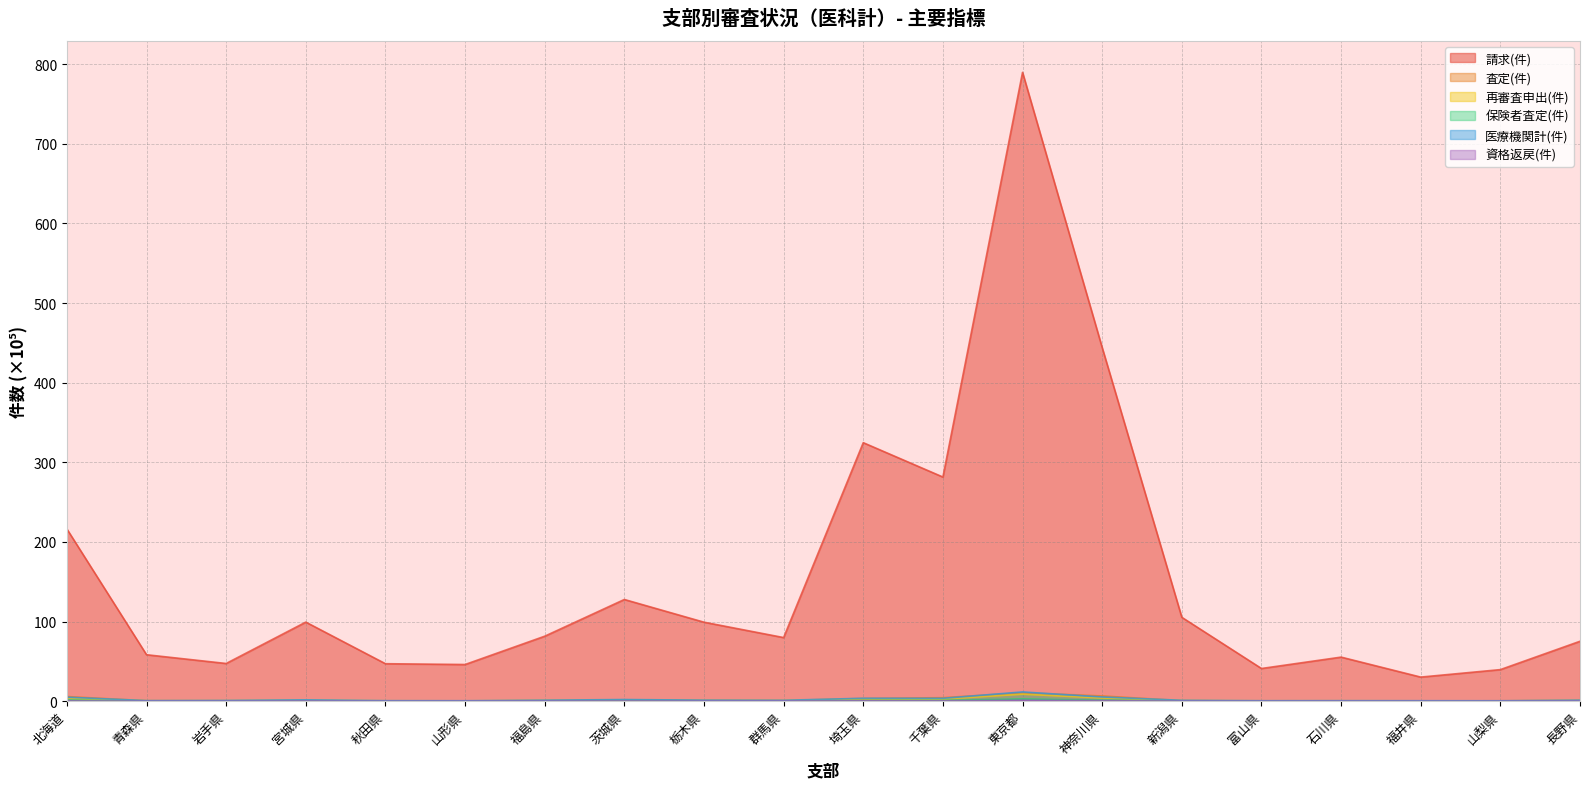

Which has a higher value, 福島県 or 埼玉県?

埼玉県